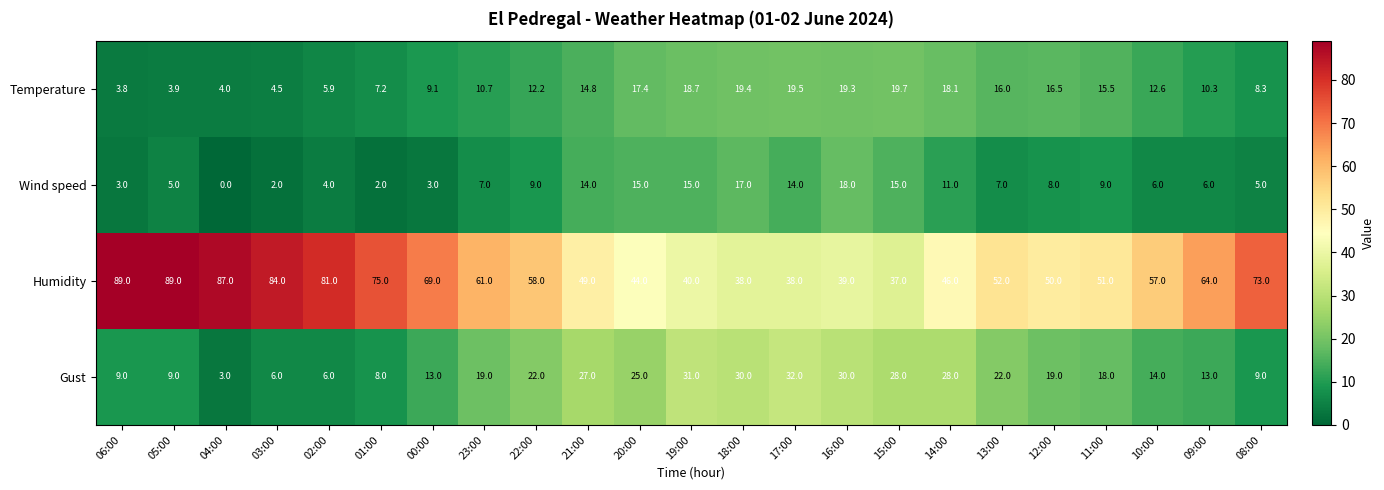

Which category has the highest value in the Temperature series?

15:00